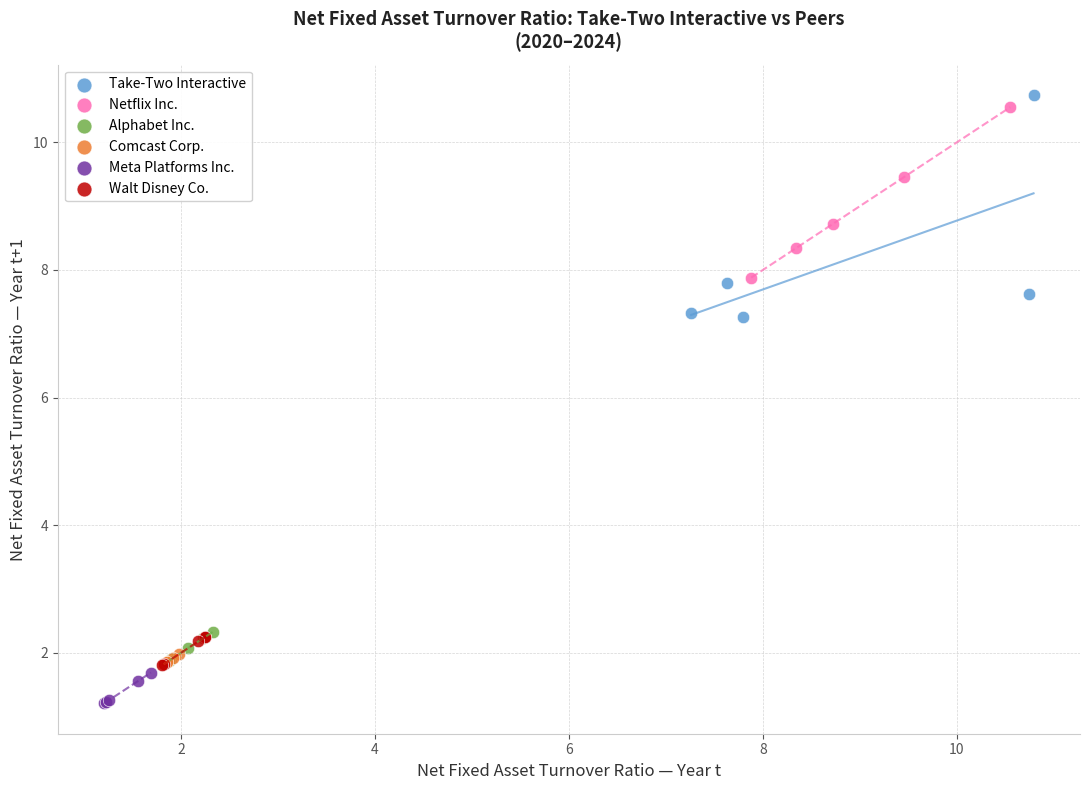

Which series reaches the minimum Y coordinate?

Meta Platforms Inc.